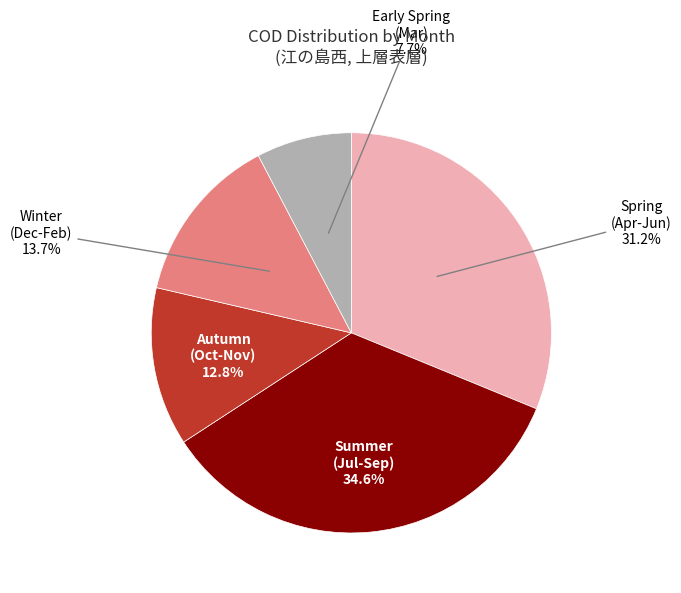

Count the number of slices in the pie.

5